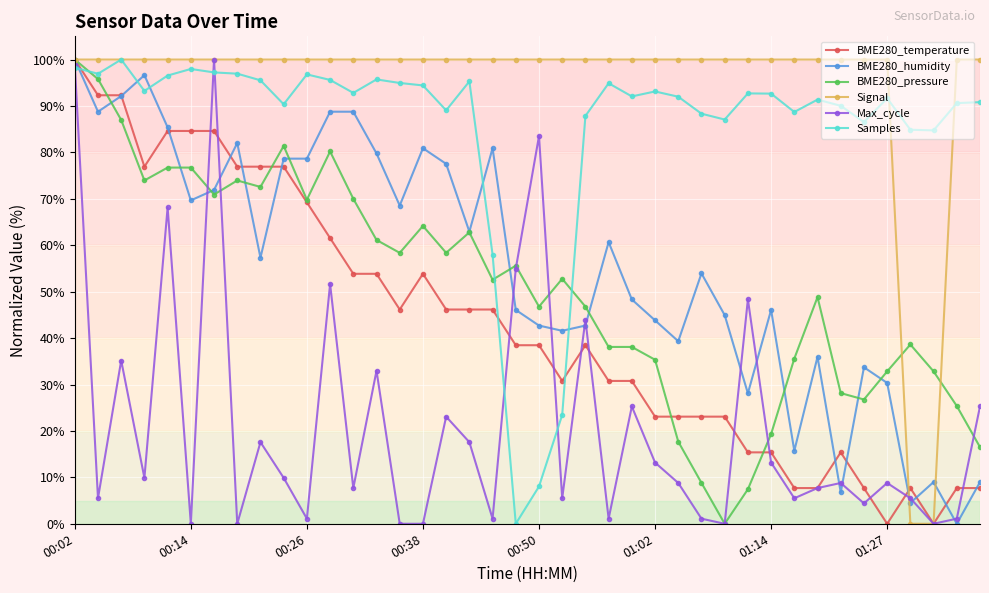

Which series has the largest total across all categories?

Signal